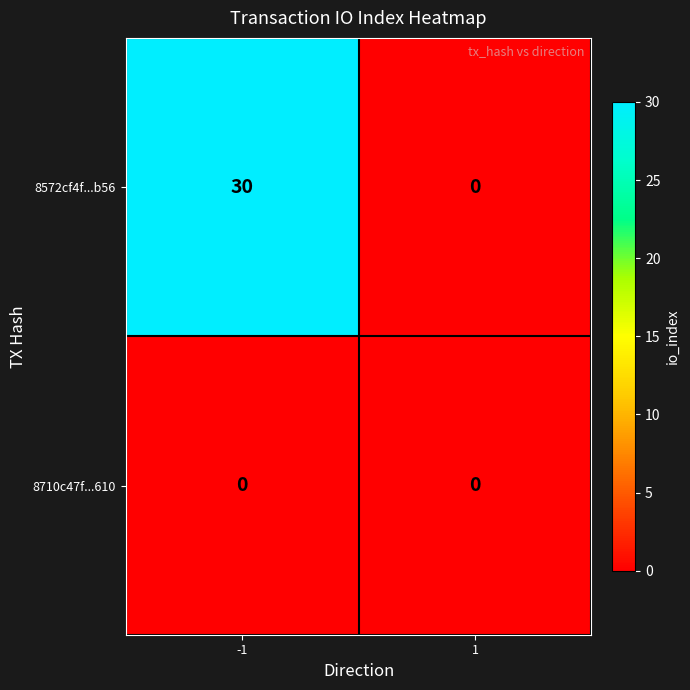

Reading left to right, extract all data points from this chart.

8572cf4f...b56: 30	0
8710c47f...610: 0	0